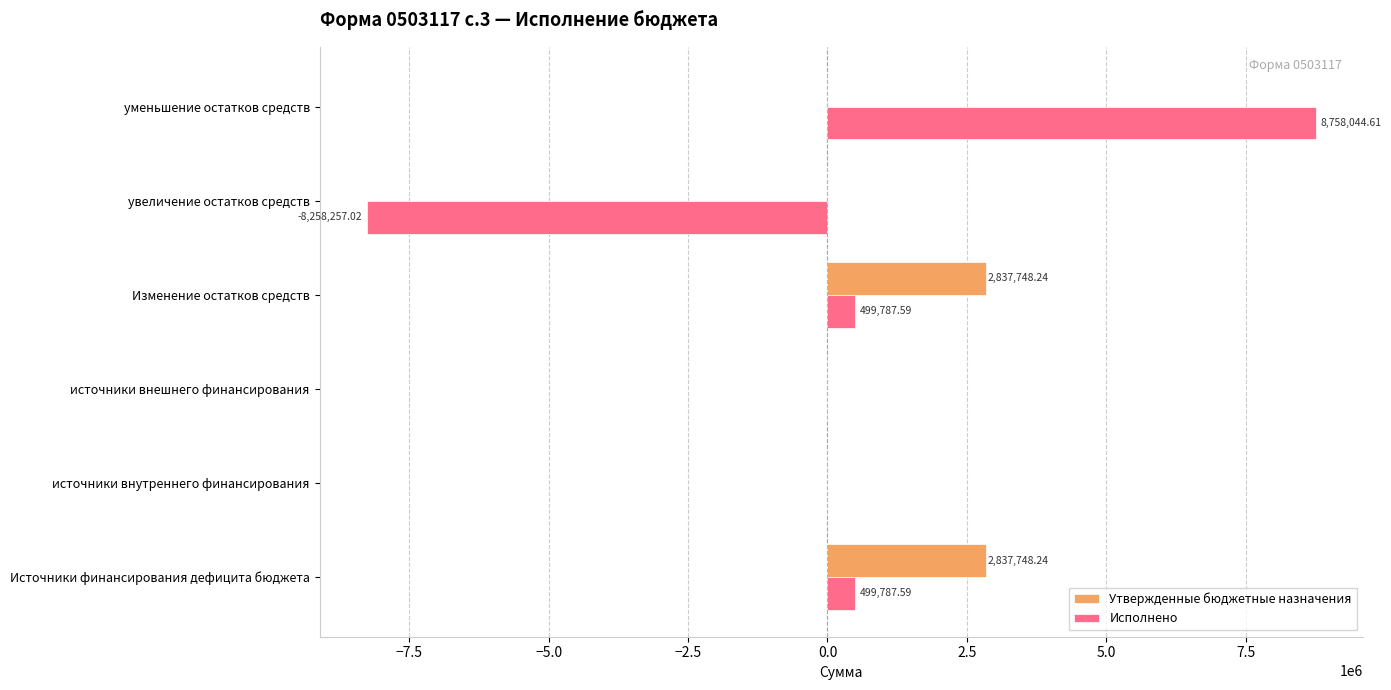

What is the sum of all Исполнено values?

1499362.8